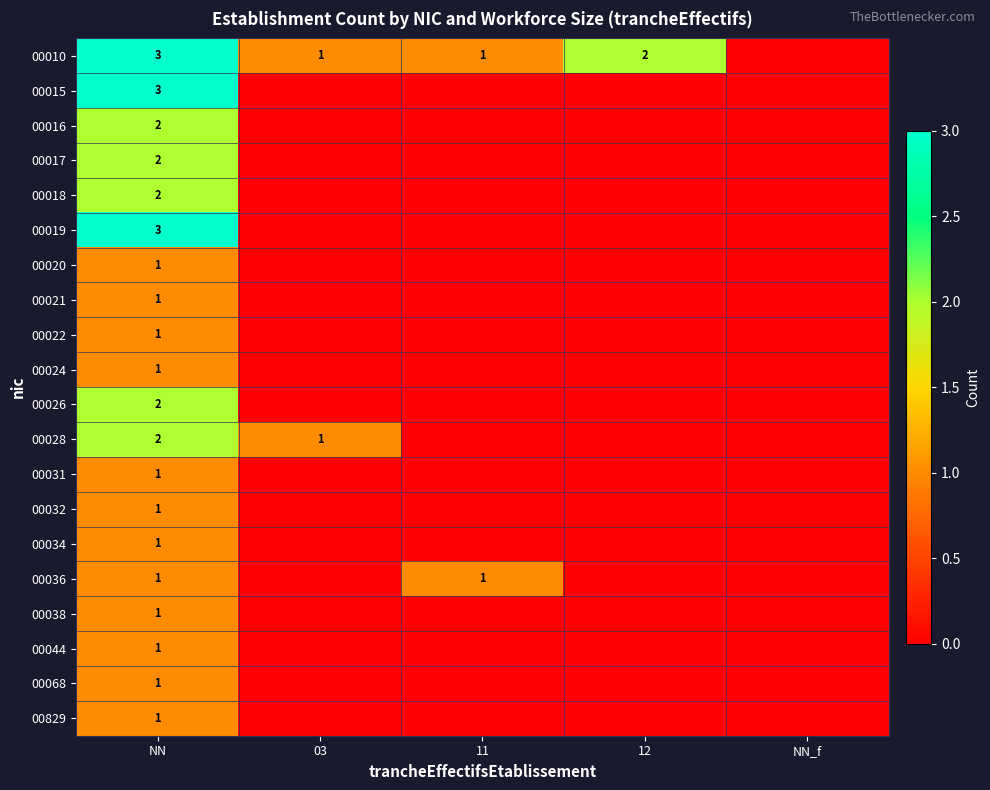

The 00038 series shows 1 at NN. True or false?

True